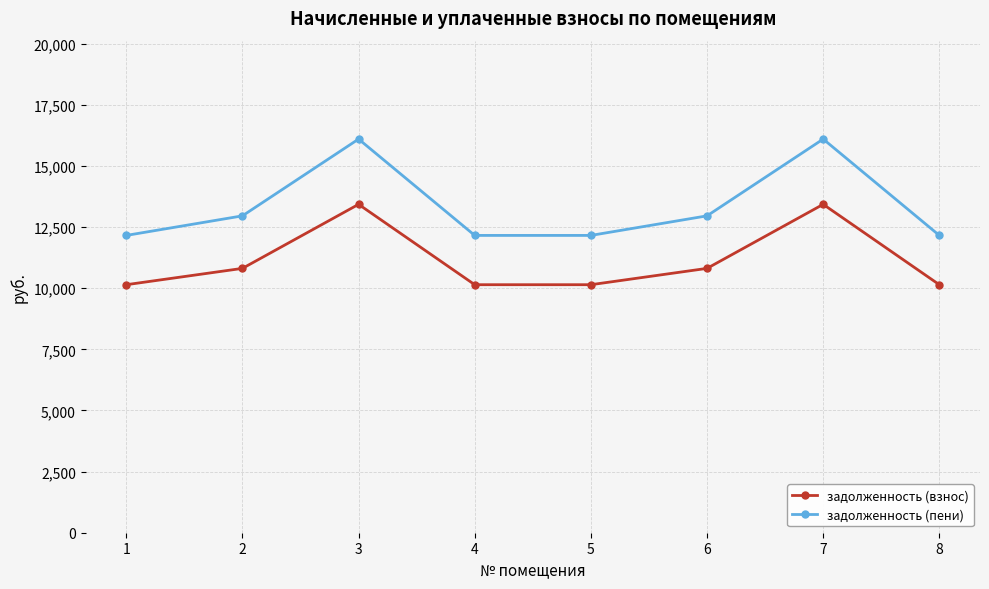

What is the spread (max minus min) of values at 7?

2668.9